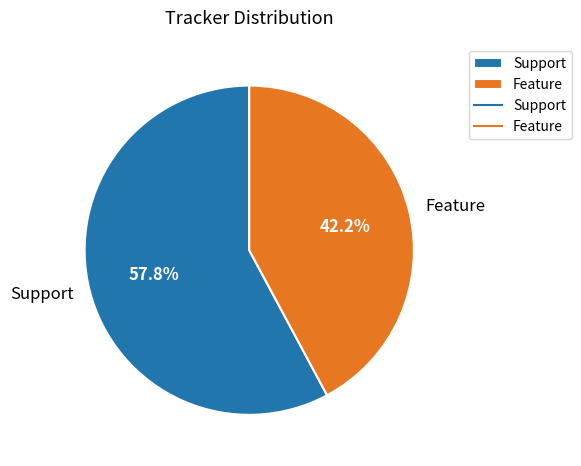

Combined, do Feature and Support account for over 50%?

Yes